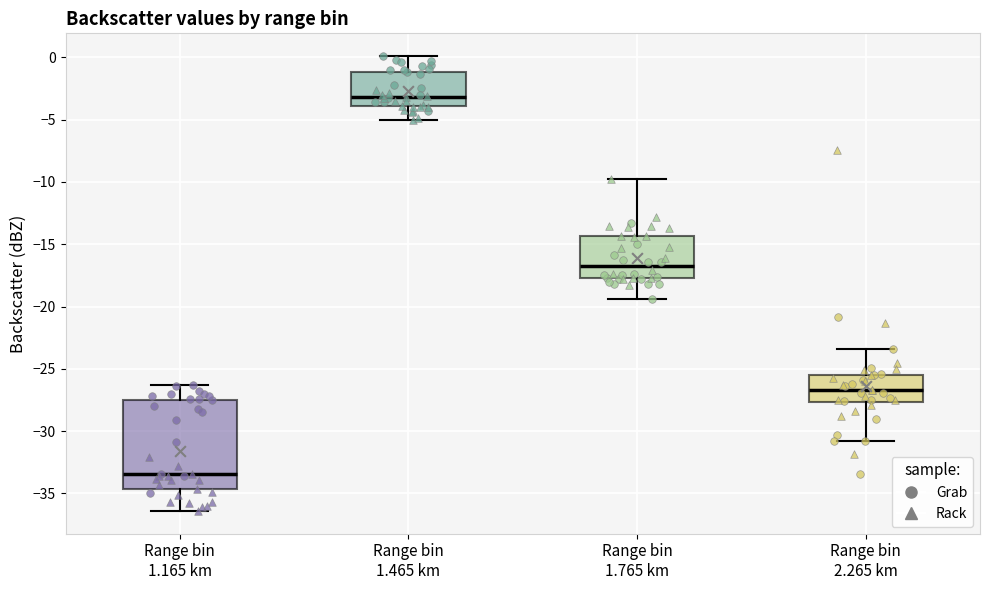

Which box's median line is the highest?

Range bin 1.465 km